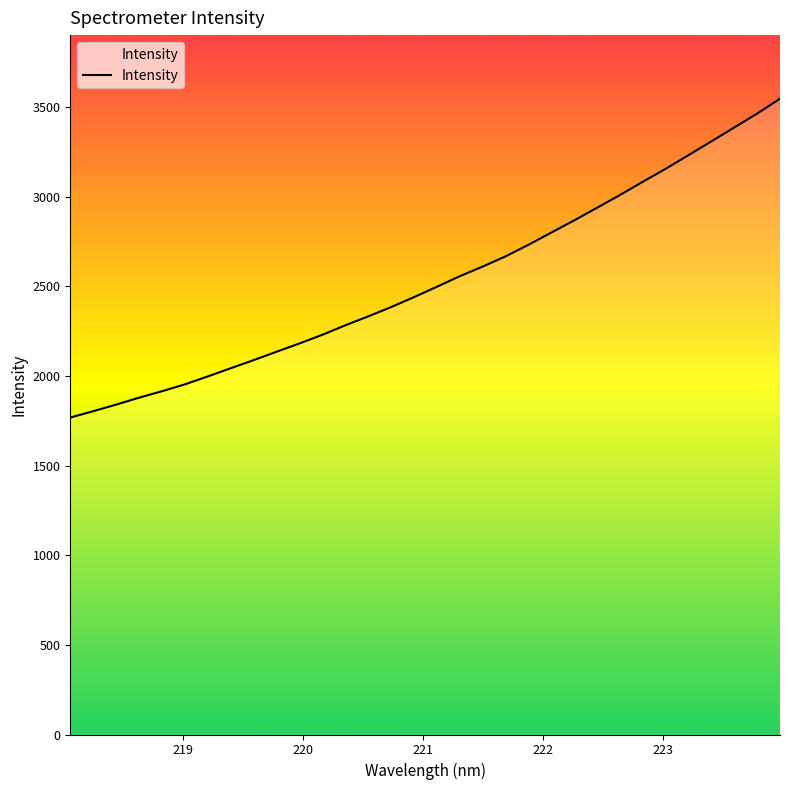

What is the maximum value shown in the chart?

3546.9